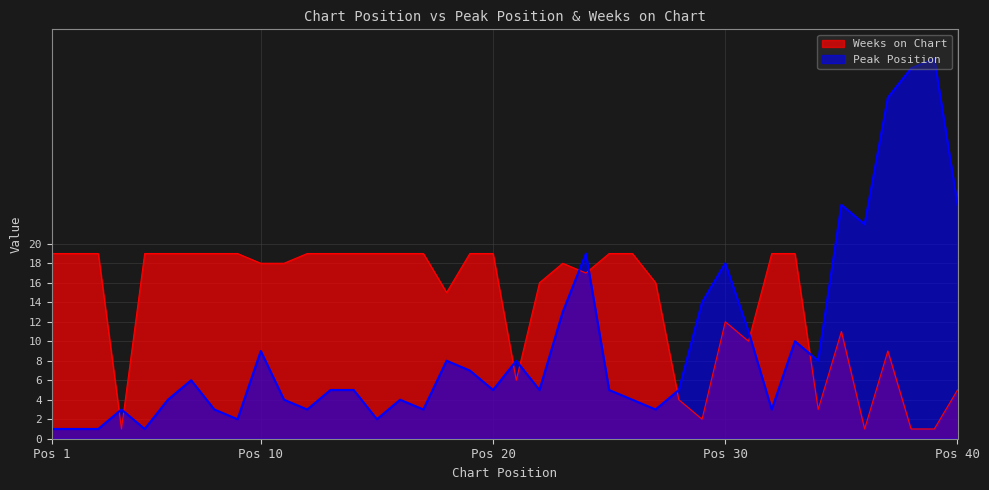

At which category does Peak Position reach its first local valley?

5